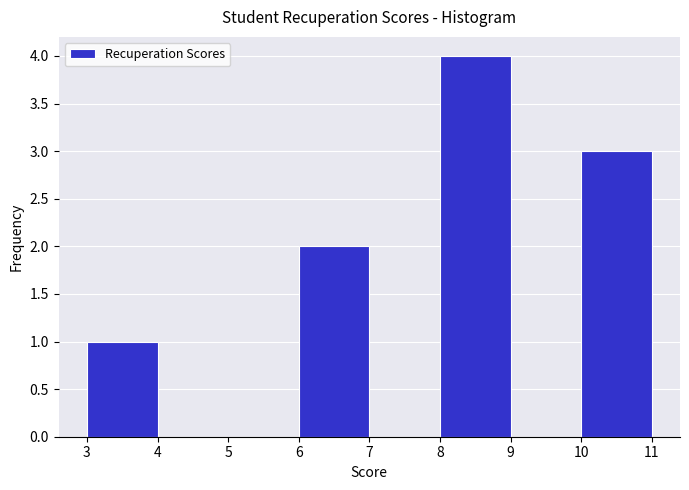

What is the height of the bar covering 10 to 11 on the x-axis? The values are not printed on the chart, so give them approximately, as read against the axis.

3